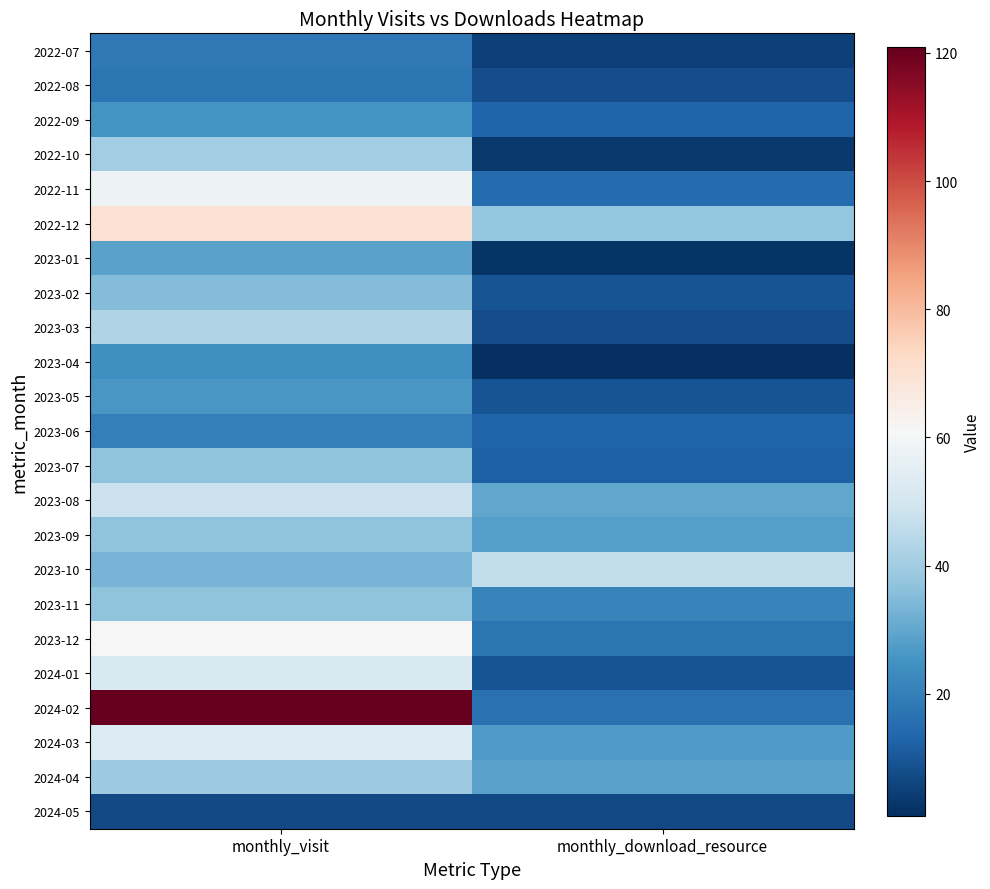

At monthly_download_resource, list the series in order from largest to smallest.

2023-10, 2022-12, 2023-08, 2024-04, 2023-09, 2024-03, 2023-11, 2023-12, 2024-02, 2022-11, 2022-09, 2023-06, 2023-07, 2023-02, 2023-05, 2024-01, 2022-08, 2023-03, 2024-05, 2022-07, 2022-10, 2023-01, 2023-04